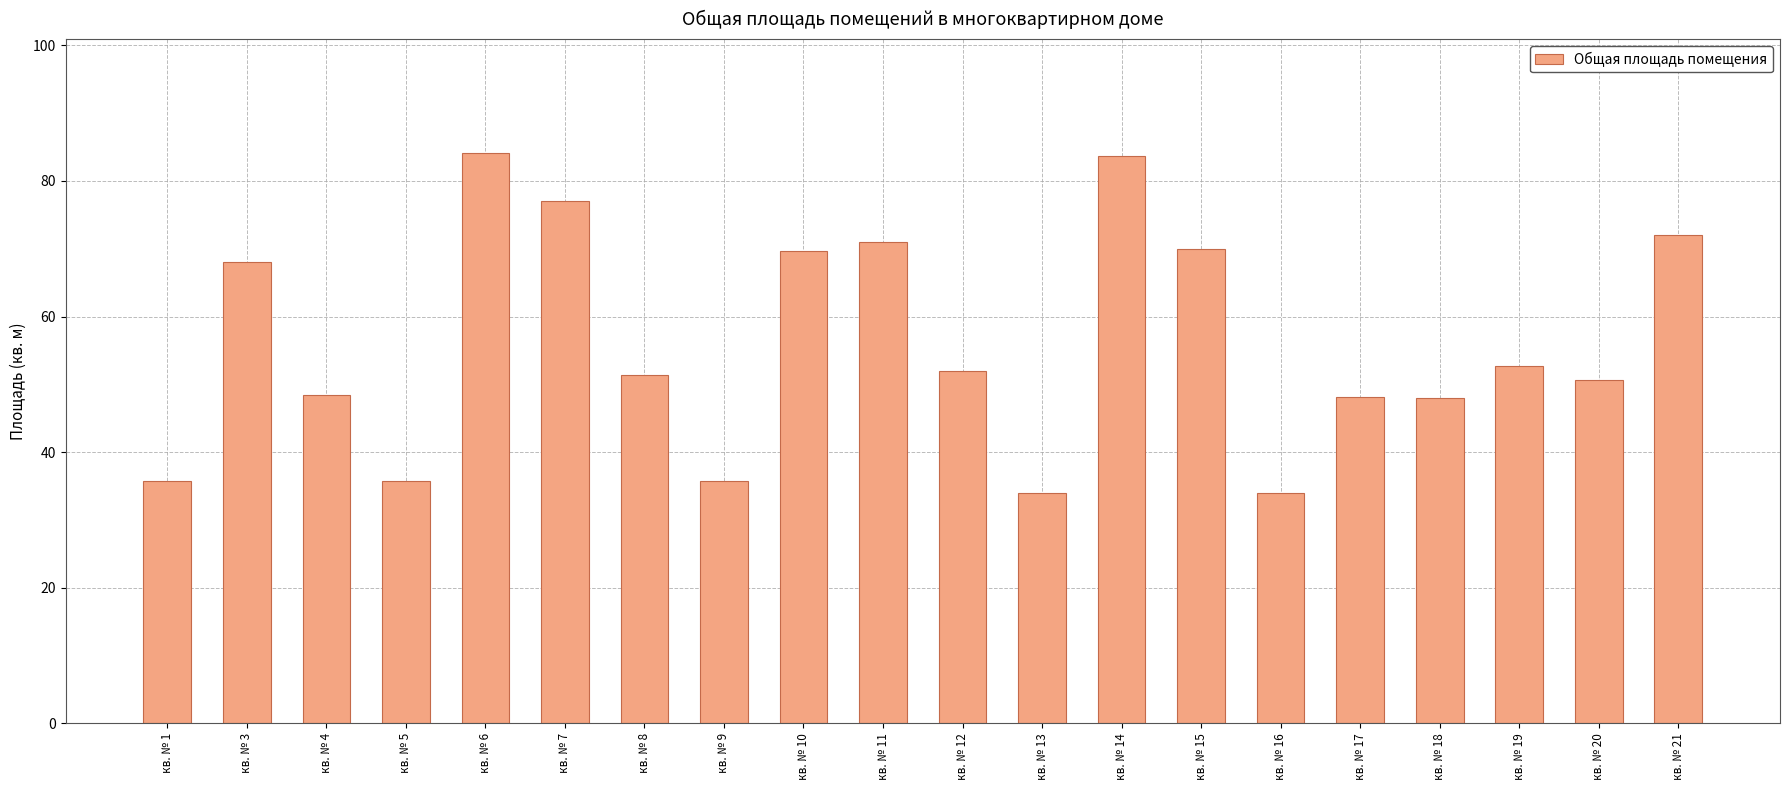

Is it true that the value at кв. № 4 is 28.7?

False